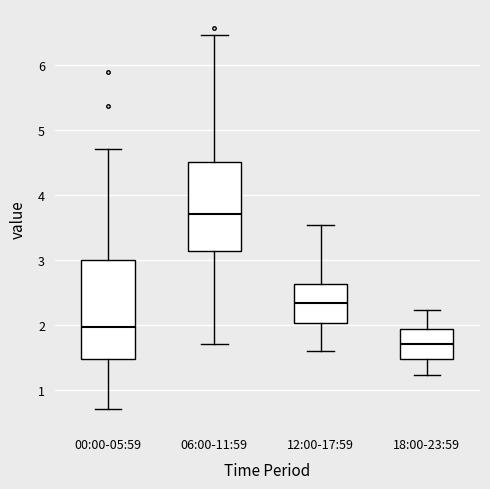

Where is the lower edge of the box for 06:00-11:59 on the y-axis? The values are not printed on the chart, so give them approximately, as read against the axis.

3.1